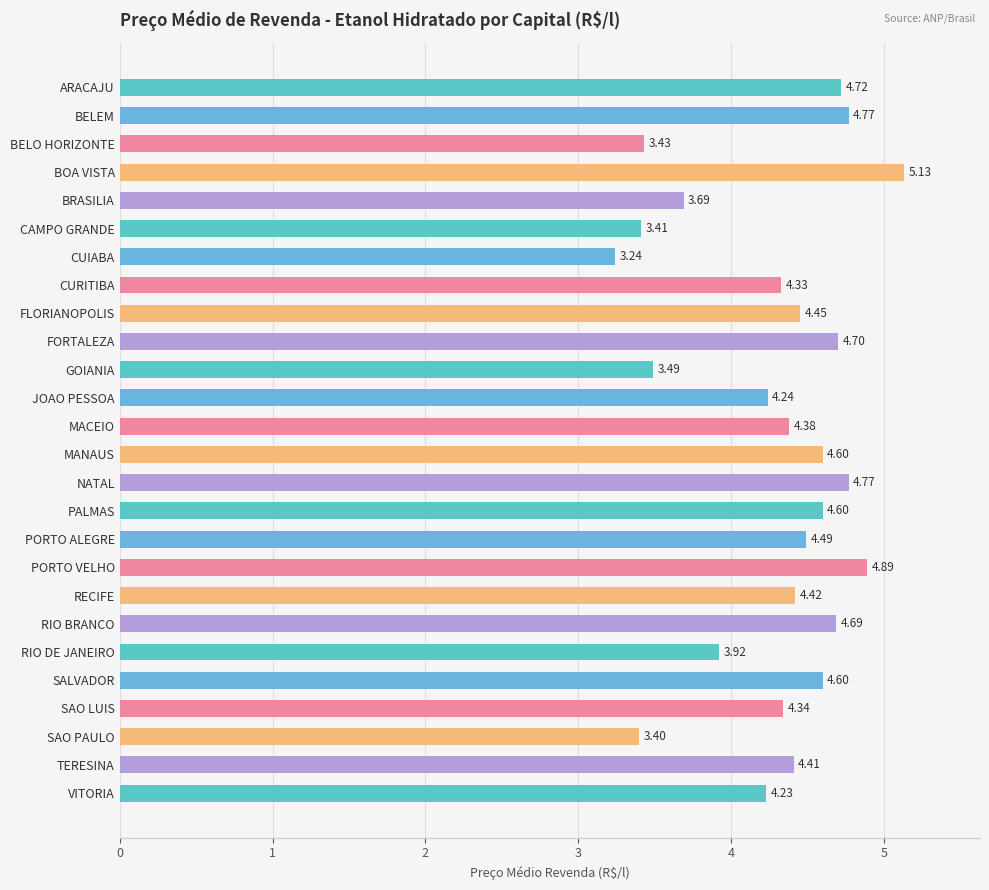

Which has a higher value, ARACAJU or PALMAS?

ARACAJU